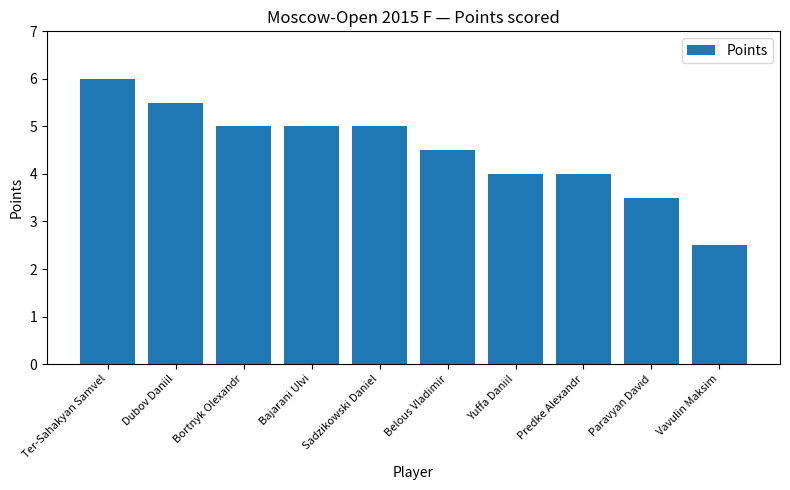

What is the difference between the maximum and second lowest values?

2.5